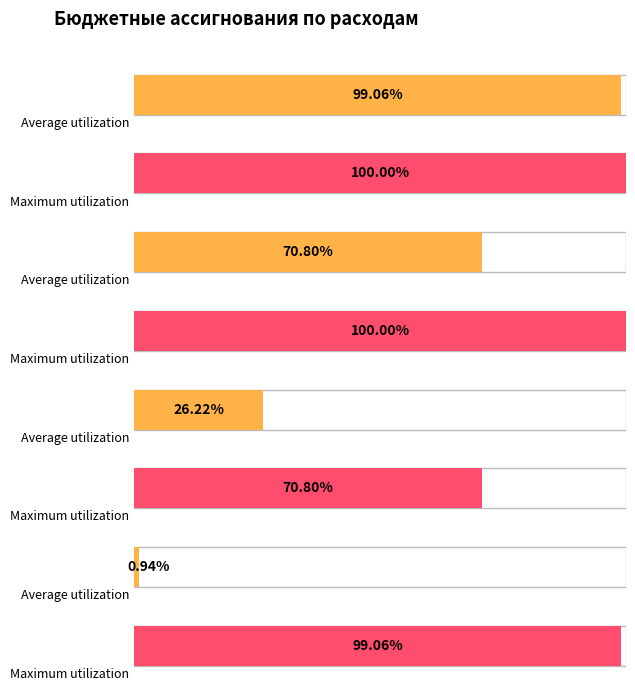

How many Average utilization values are between 9662300 and 36500800?

3